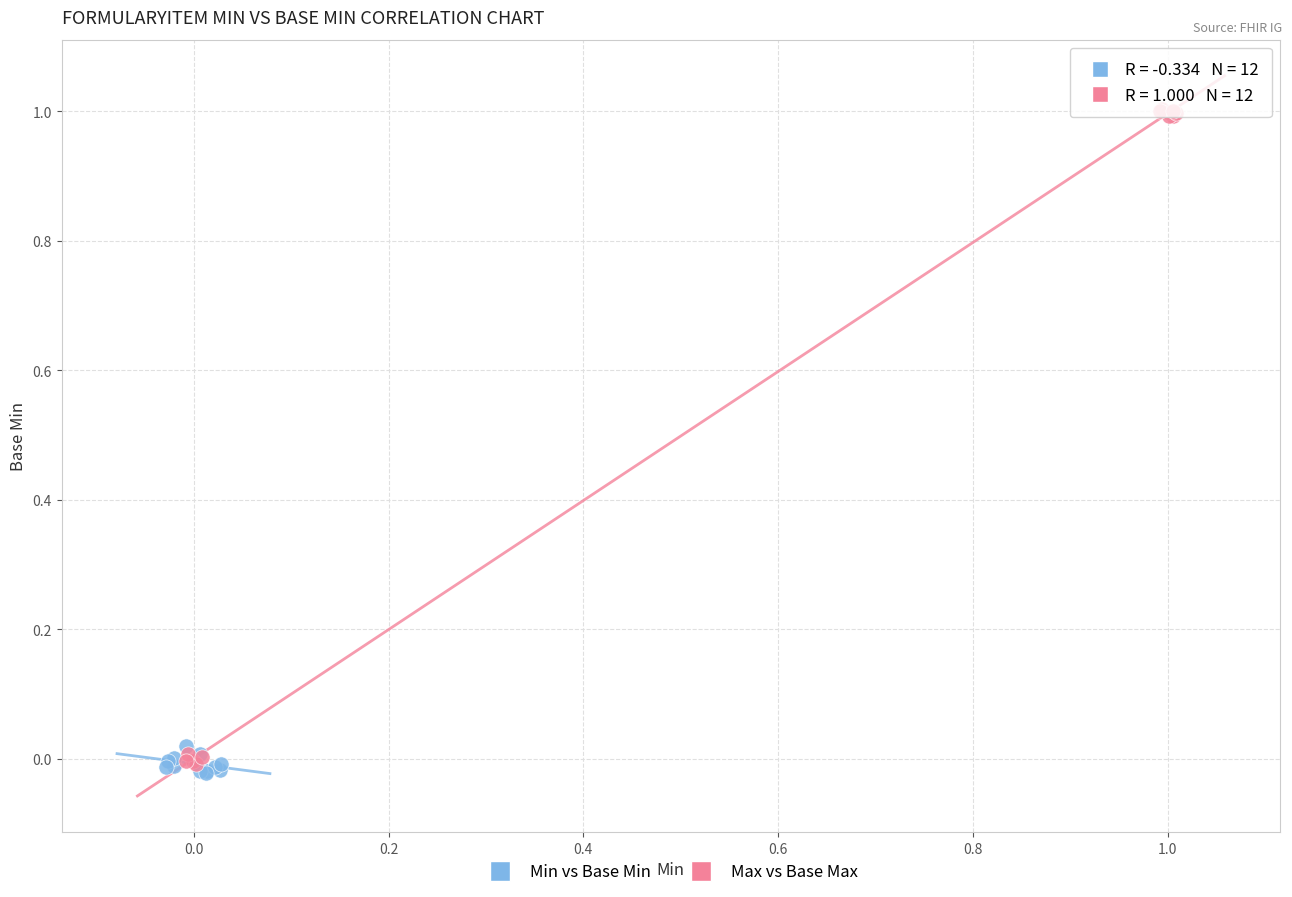

Which series reaches the maximum Y coordinate?

Max vs Base Max